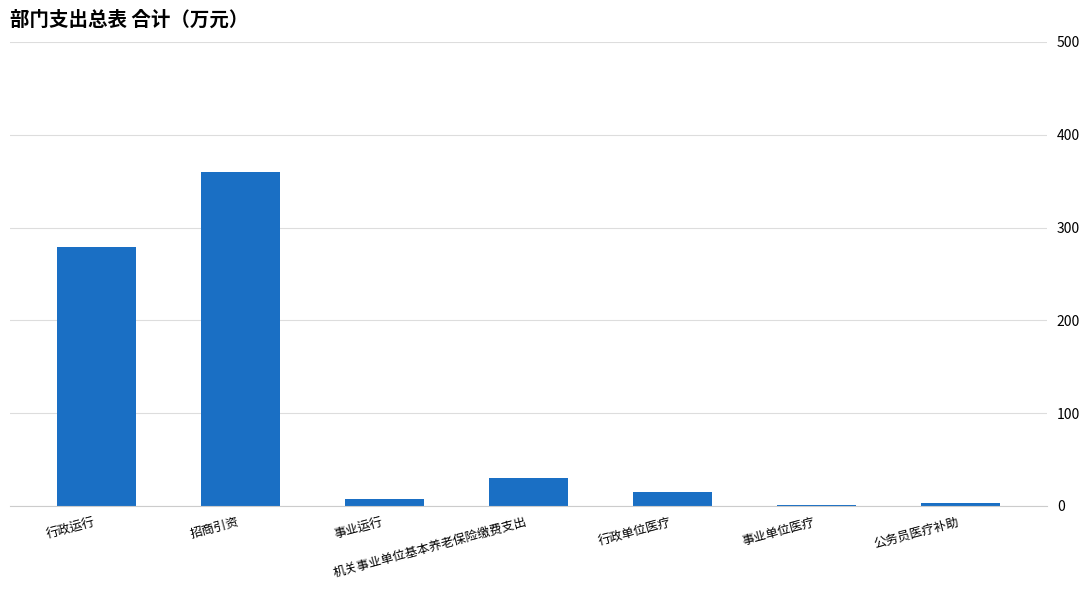

Read the value at 行政运行.

279.1